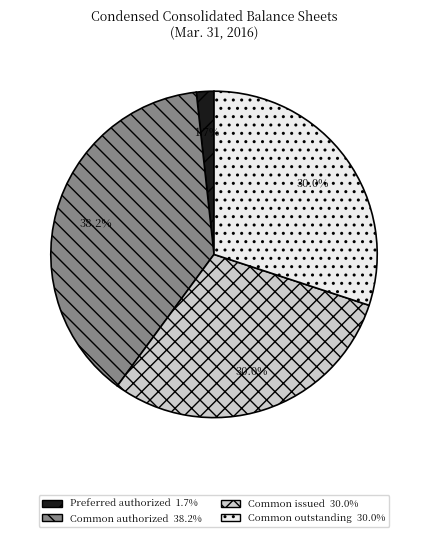

Is there a majority slice in this chart?

No